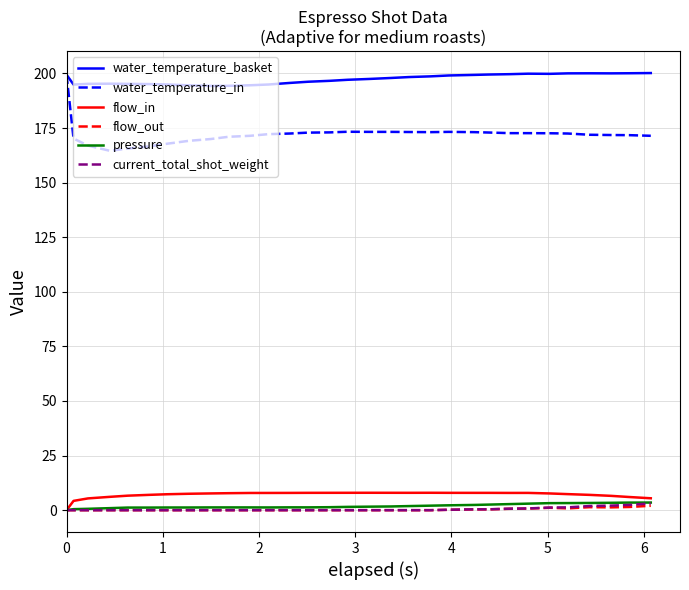

What is the maximum value for water_temperature_in?

199.4